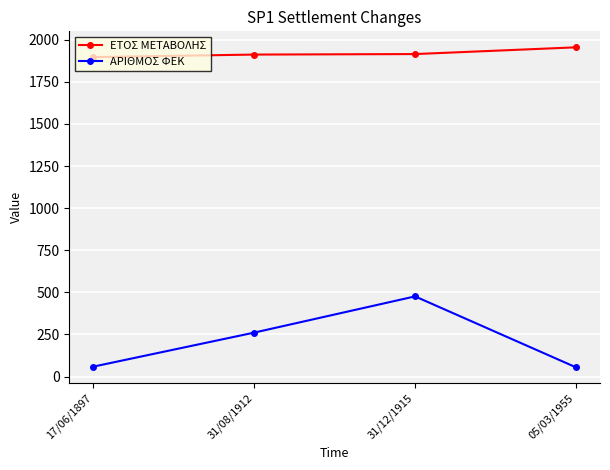

Count the number of categories in the chart.

4